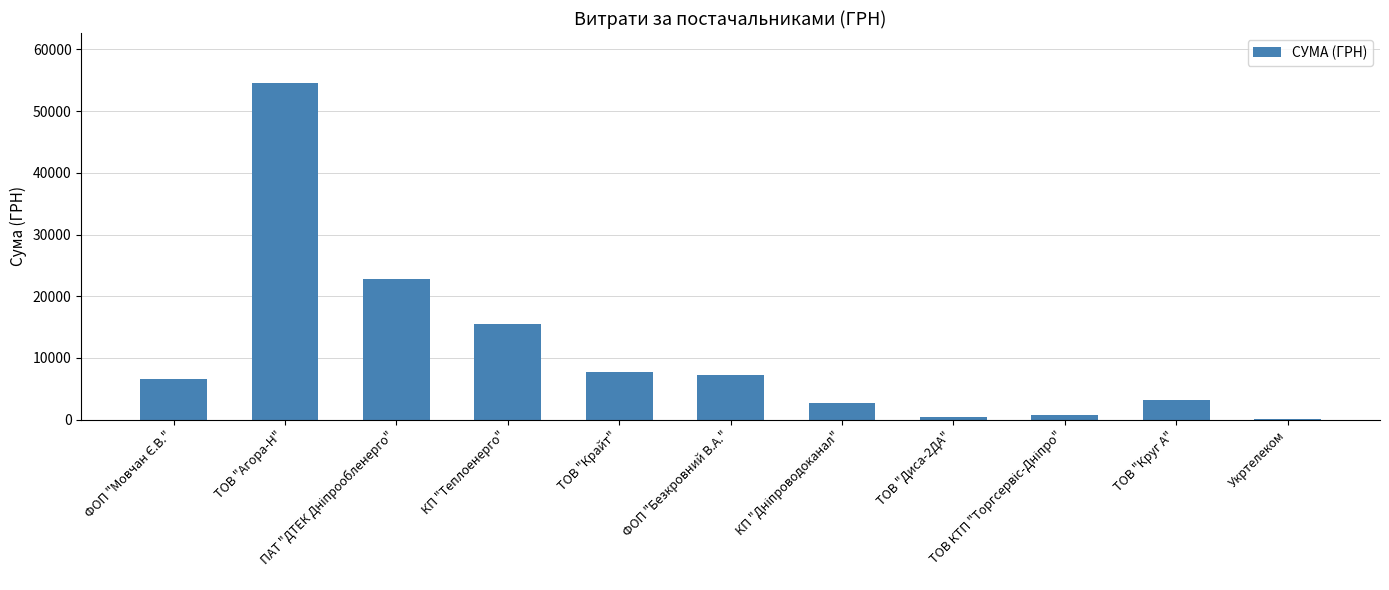

What is the sum of all values?

121569.8